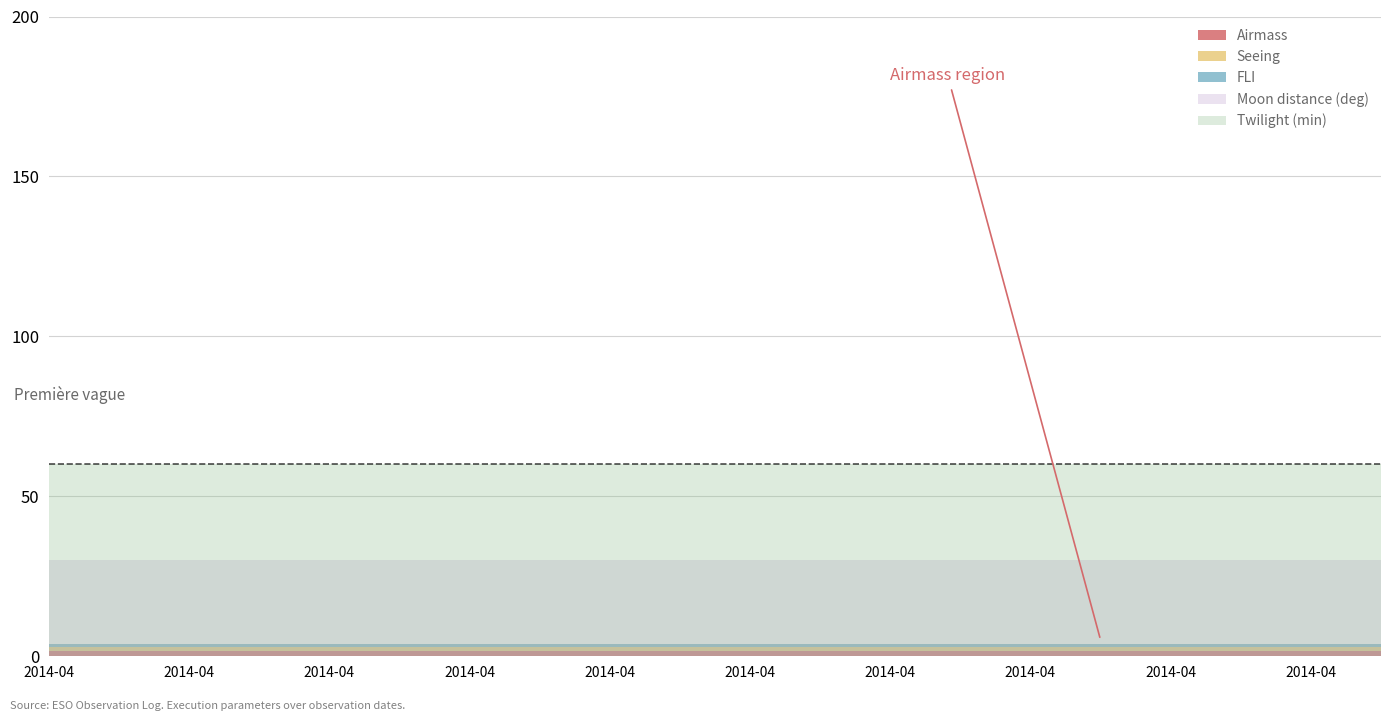

True or false: Moon distance (deg) has a value of 39.4 at 2014-04-09.

False